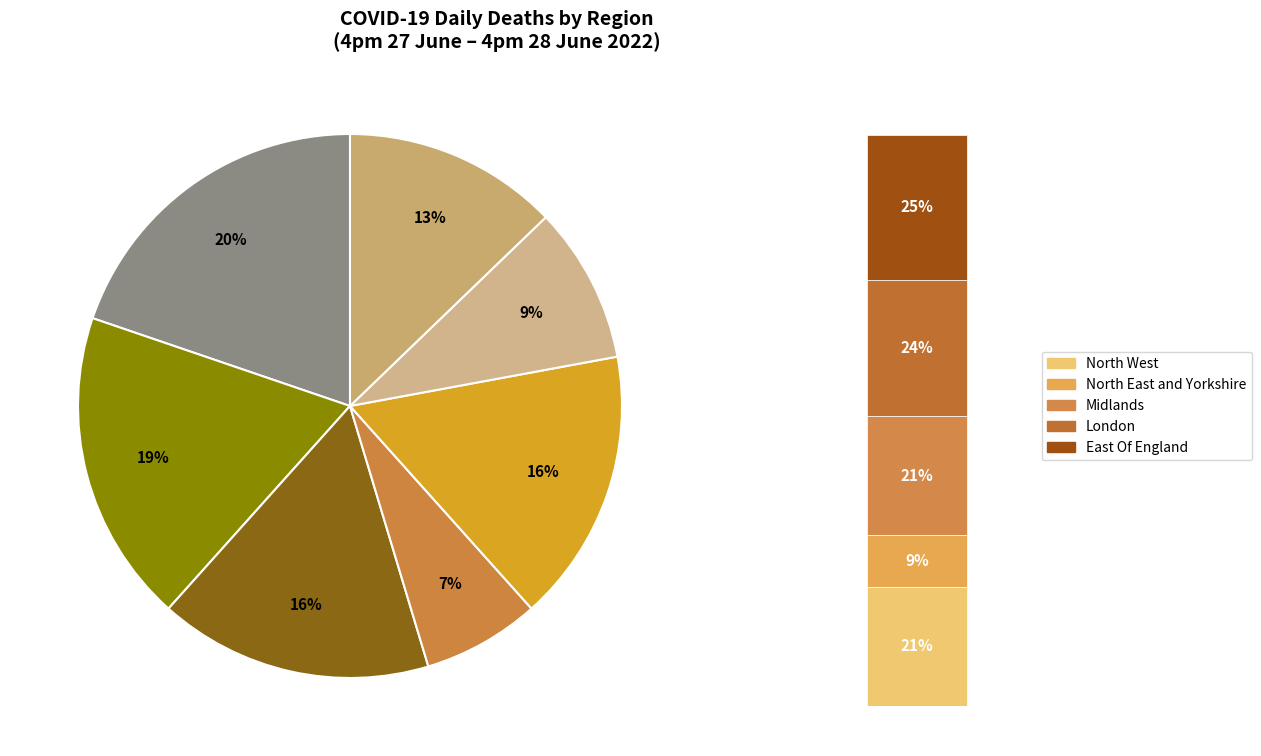

How many segments does this pie chart have?

7